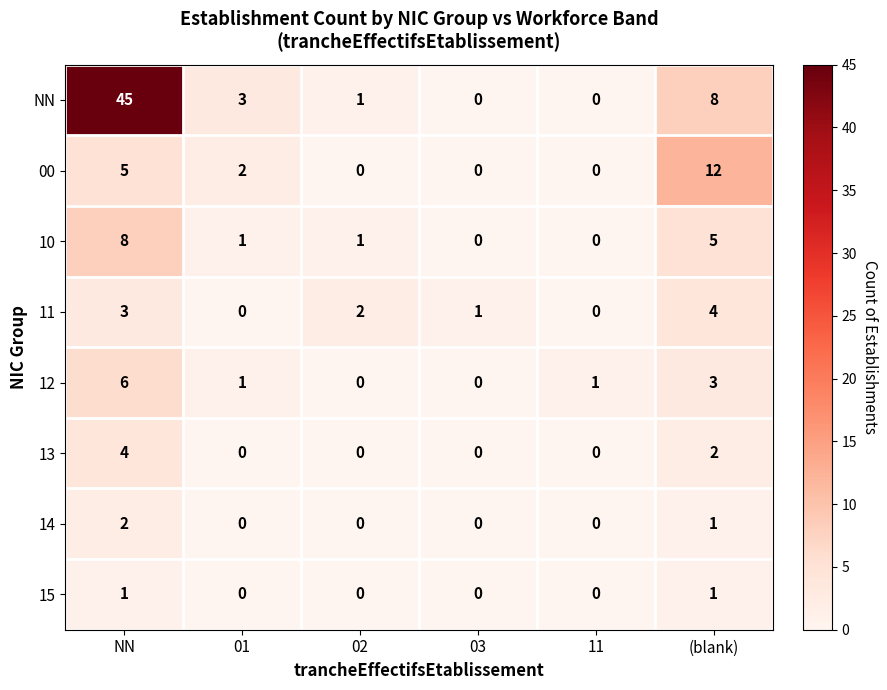

At how many categories does at least one series exceed 10?

2